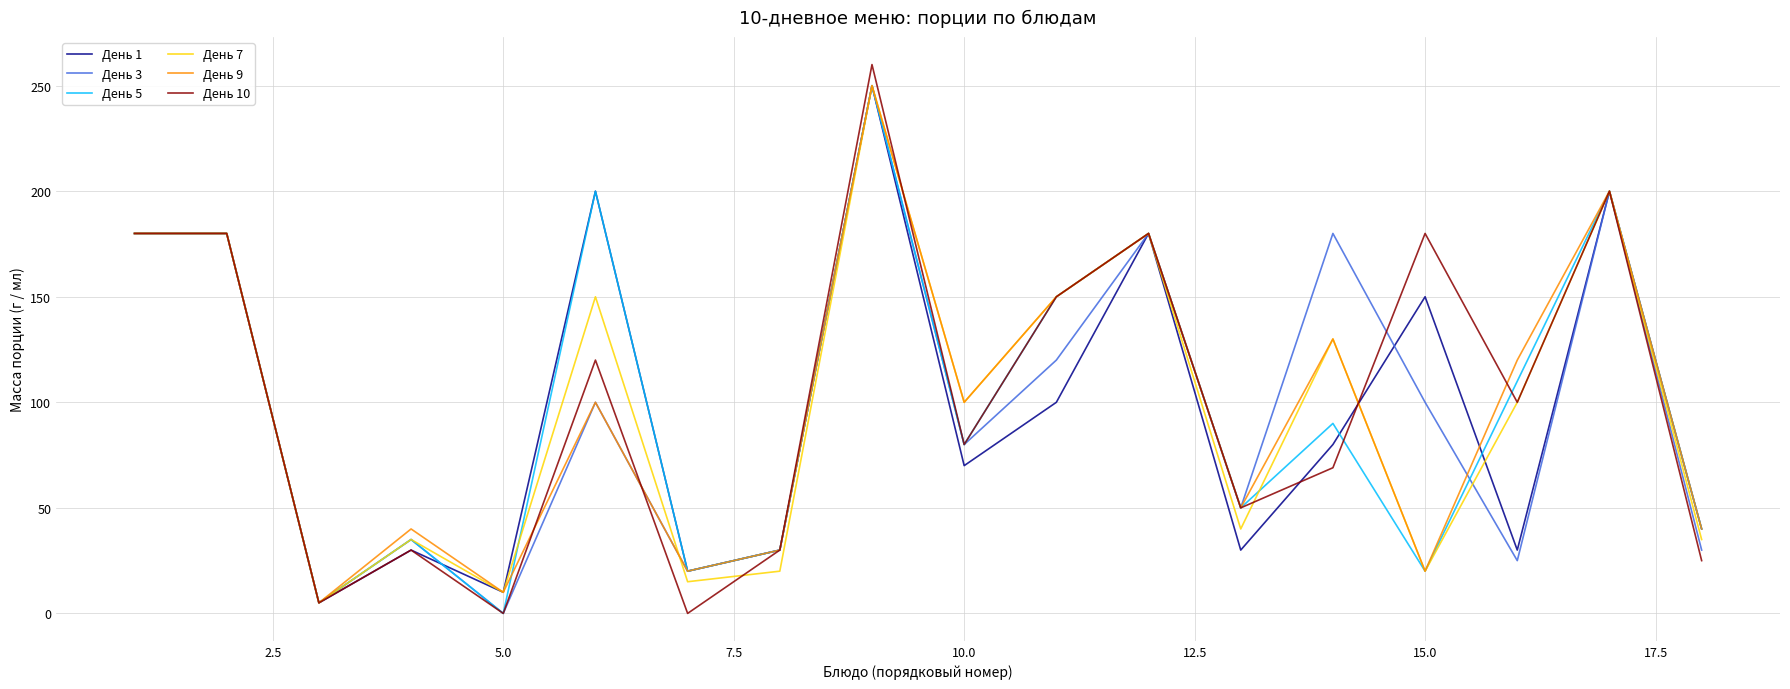

What is the maximum value shown in the chart?

260